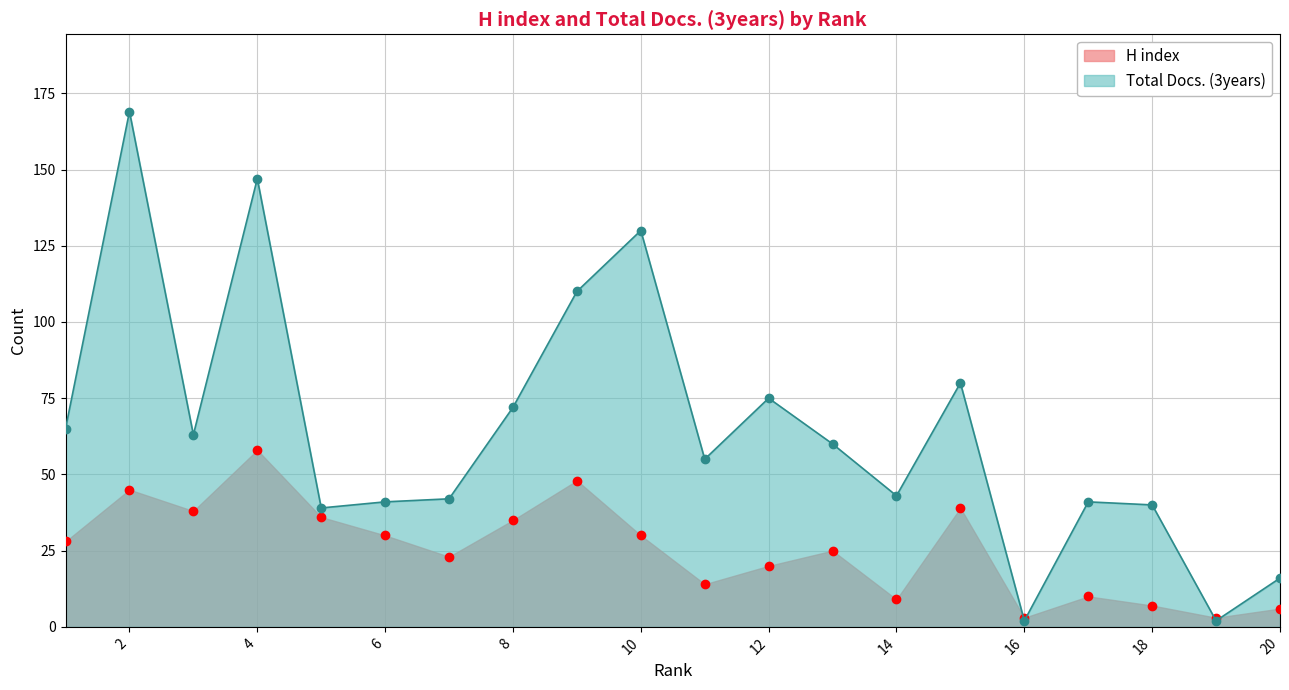

Count the number of data series in this chart.

2